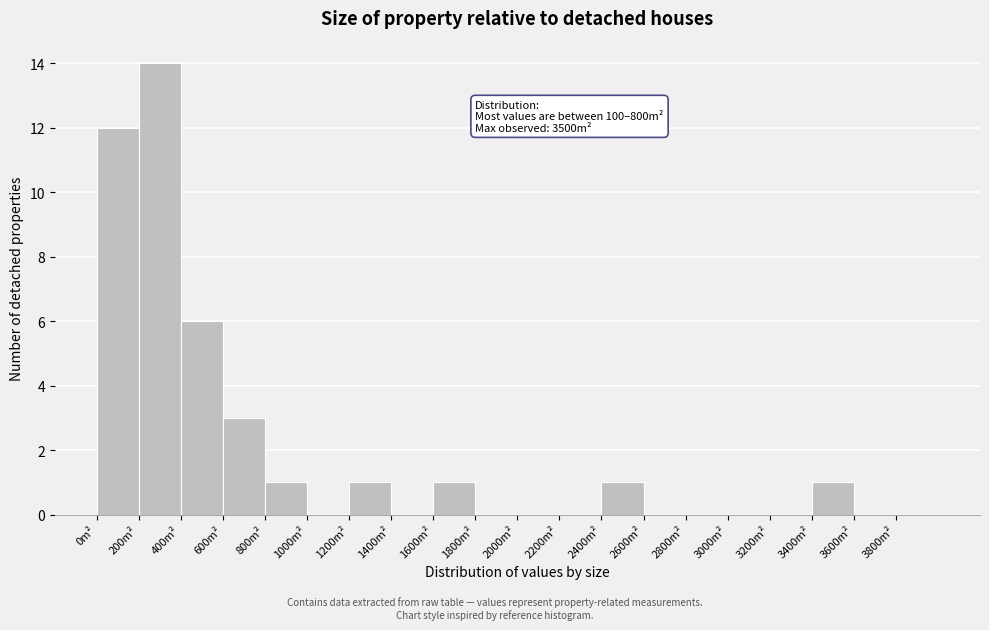

Which range on the x-axis has the tallest bar?

200 to 400